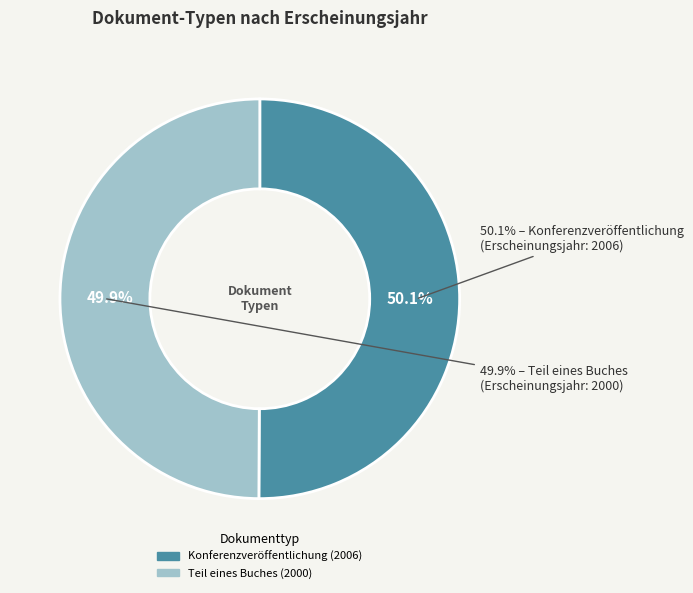

How many slices are in this pie chart?

2